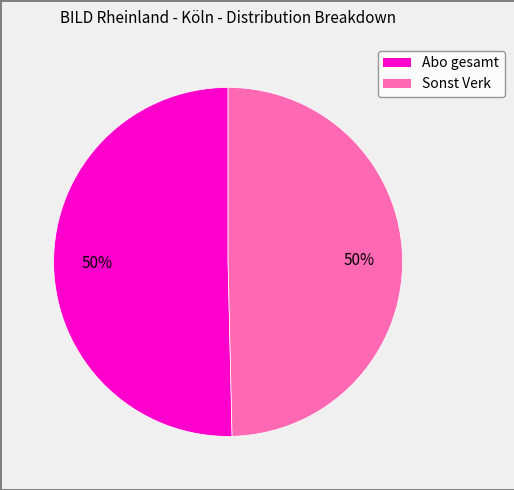

To the nearest percent, what is the average slice percentage?

50%